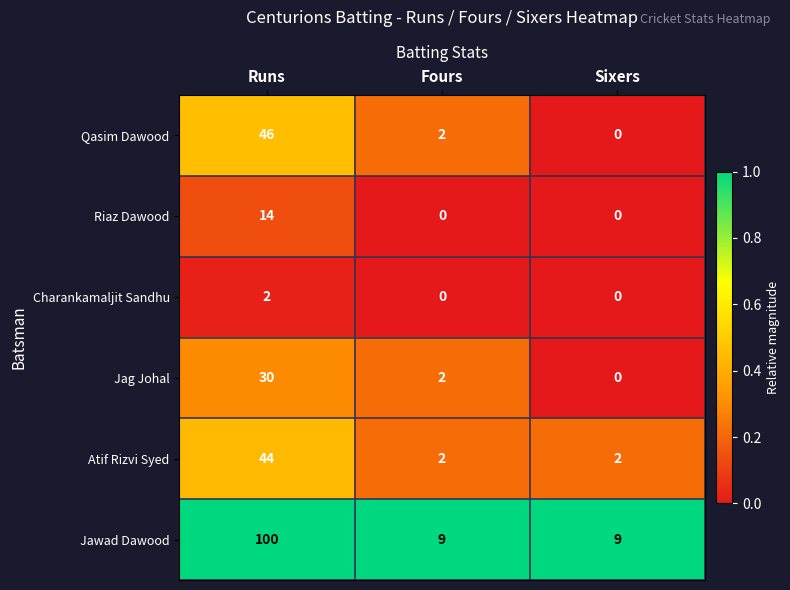

At how many categories does at least one series exceed 0?

3